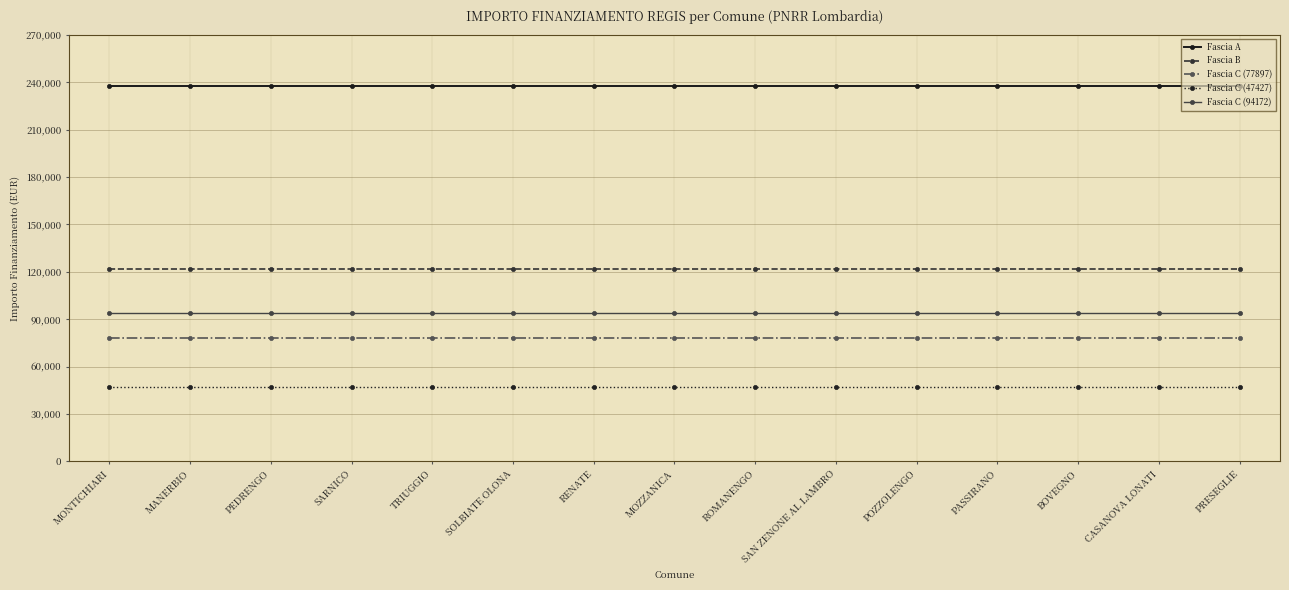

At MONTICHIARI, list the series in order from largest to smallest.

Fascia A, Fascia B, Fascia C (94172), Fascia C (77897), Fascia C (47427)